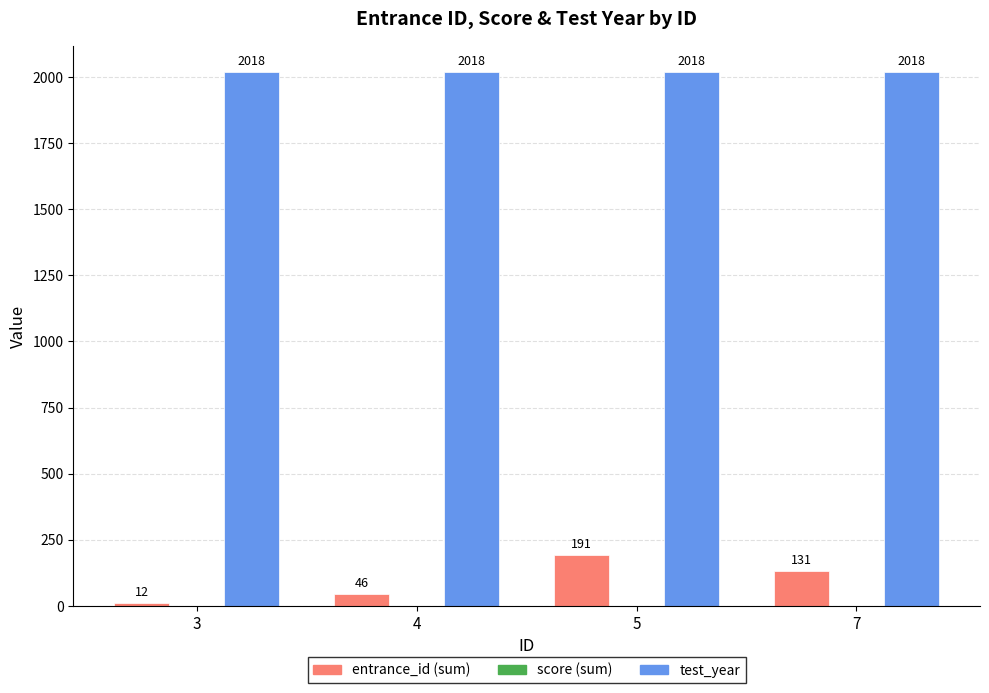

List the series in order of their peak value, highest first.

test_year, entrance_id (sum)